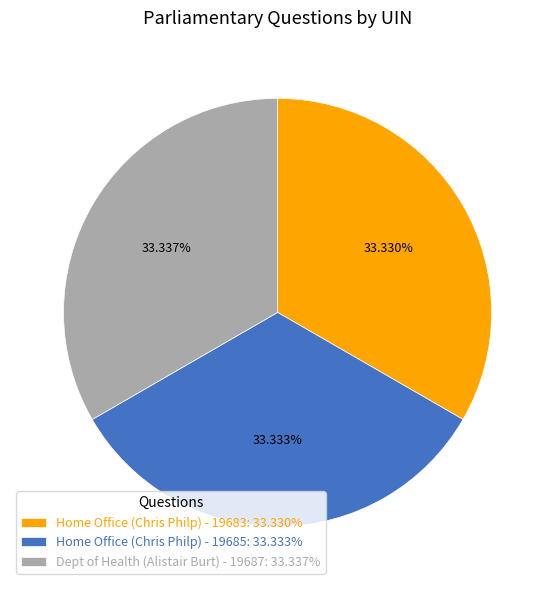

Is it true that Dept of Health (Alistair Burt) - 19687 is 33% of the pie?

True